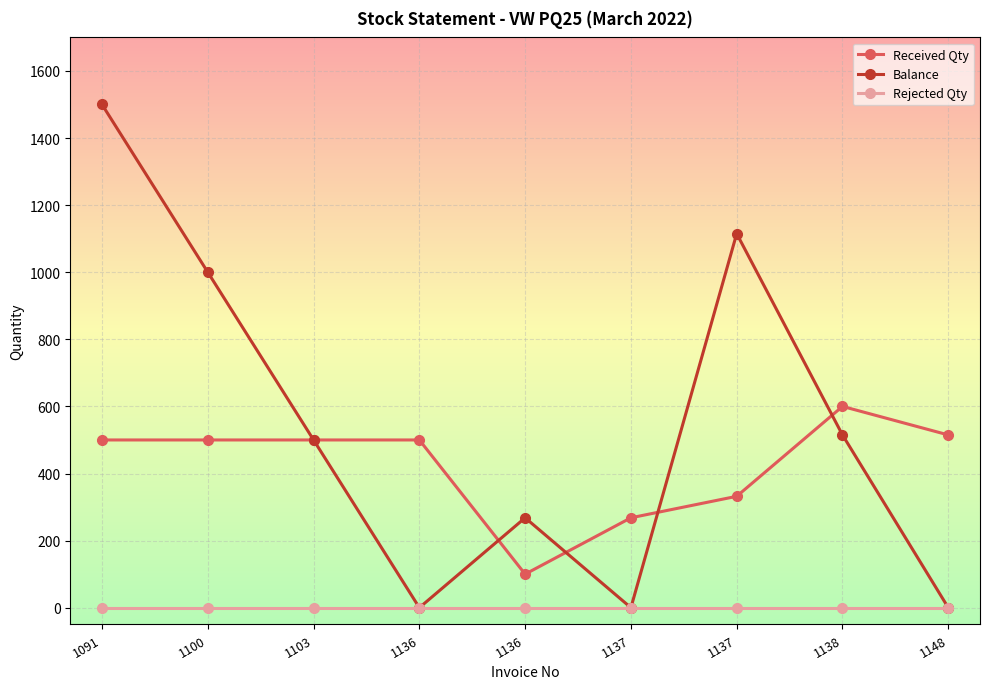

How many data points in Received Qty are less than 500?

3